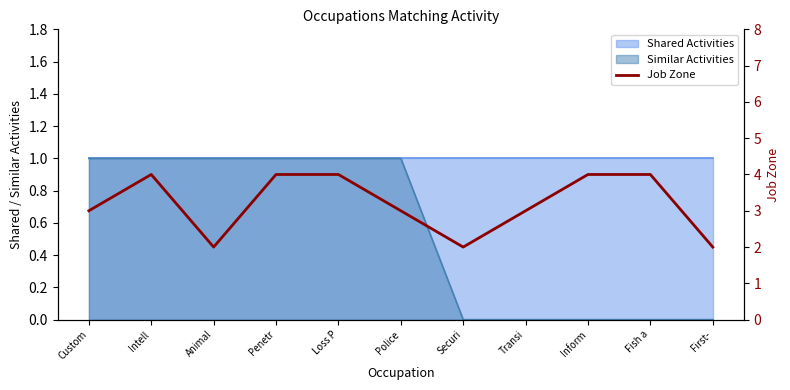

What is the label of the 8th point from the right?

Penetr